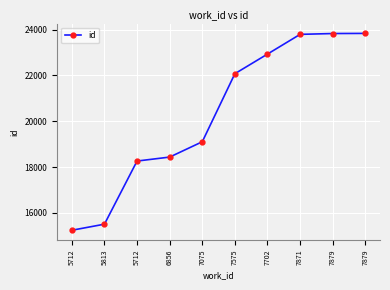

Rank the categories by value from lowest to highest.

5712, 5813, 5712, 6856, 7075, 7575, 7702, 7871, 7879, 7879